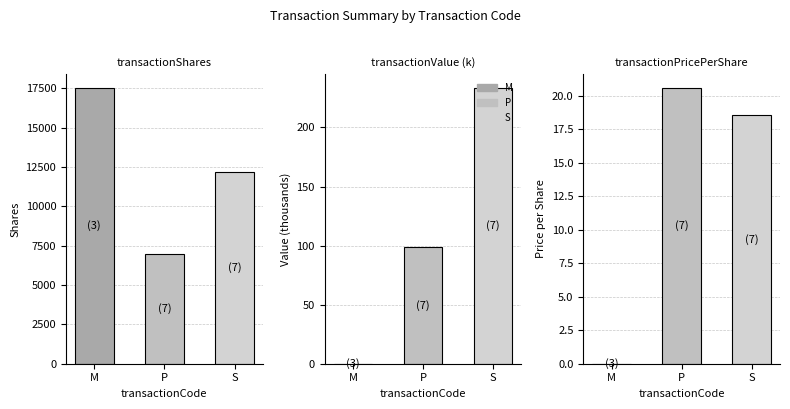

Between S and M, which is larger?

M